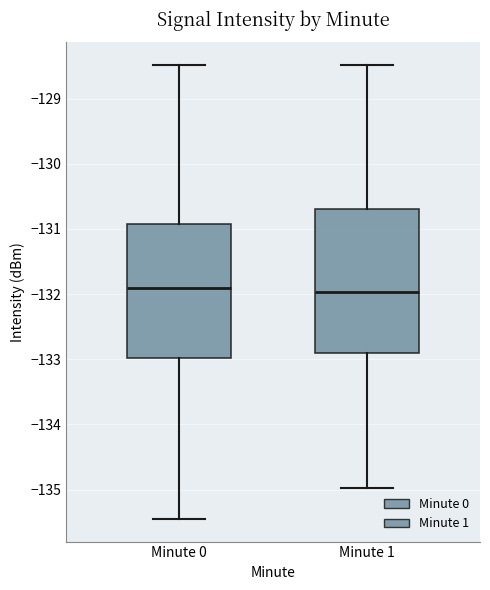

Reading left to right, read every box against the y-axis: the position of its median line, the range the box covers, and the ends of its whiskers. The values are not printed on the chart, so give them approximately, as read against the axis.

Minute 0: median -131.9, box -133.0 to -130.9, whiskers -135.4 to -128.5
Minute 1: median -132.0, box -132.9 to -130.7, whiskers -135.0 to -128.5